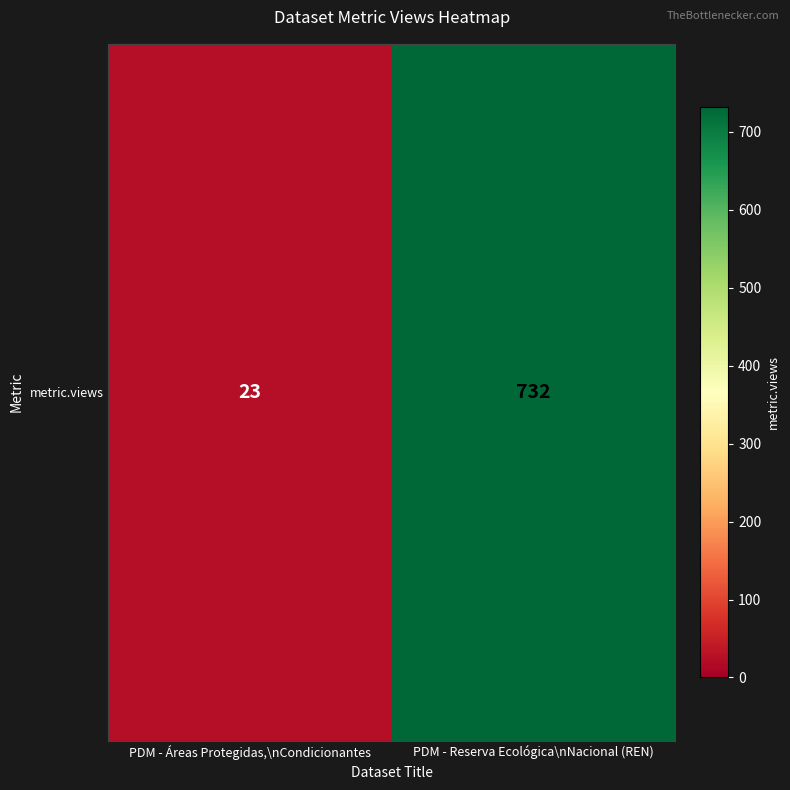

Is it true that the value at PDM - Reserva Ecológica\nNacional (REN) is 732?

True